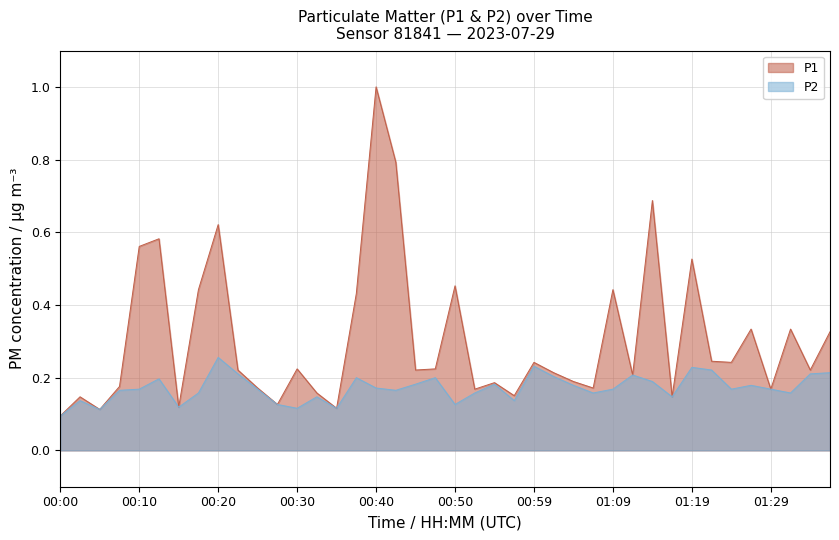

List the series in order of their peak value, highest first.

P1, P2